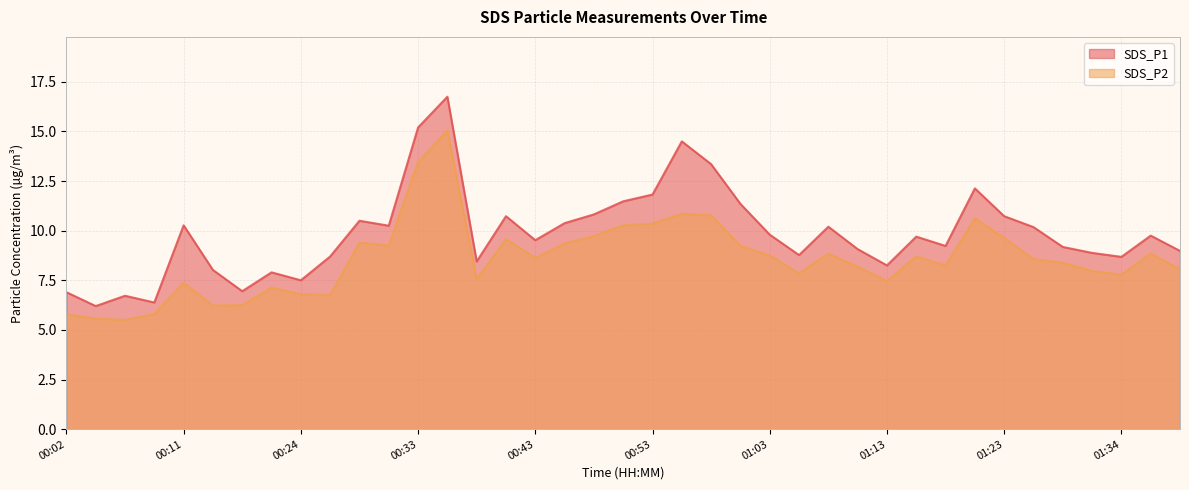

What is the value of the SDS_P2 point at the 23rd from the left?

10.8